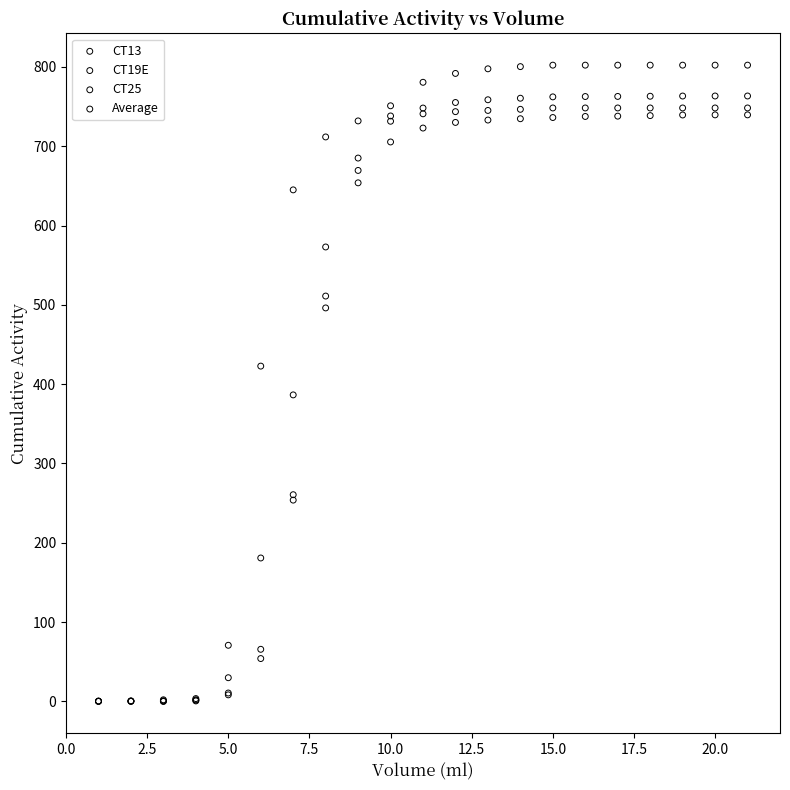

What are all the series names shown in the legend?

CT13, CT19E, CT25, Average